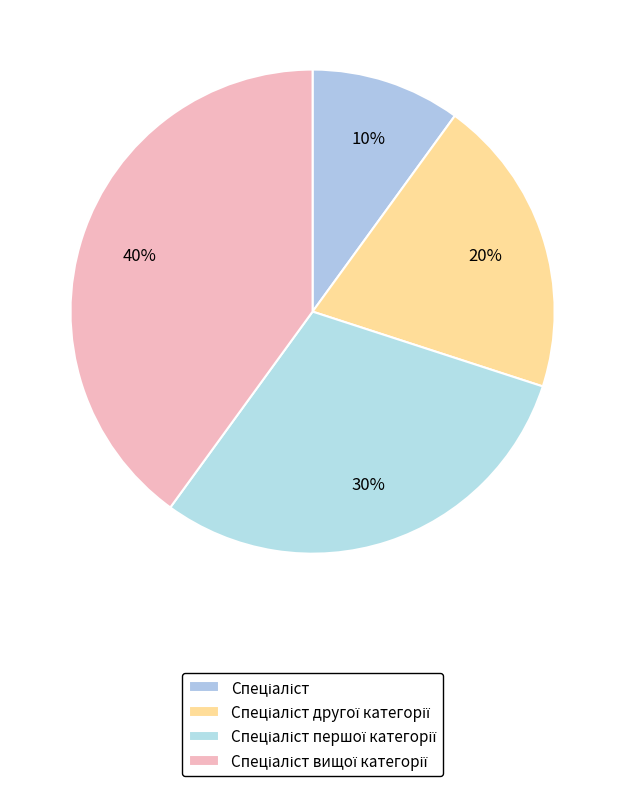

What is the largest slice in the pie chart?

Спеціаліст вищої категорії